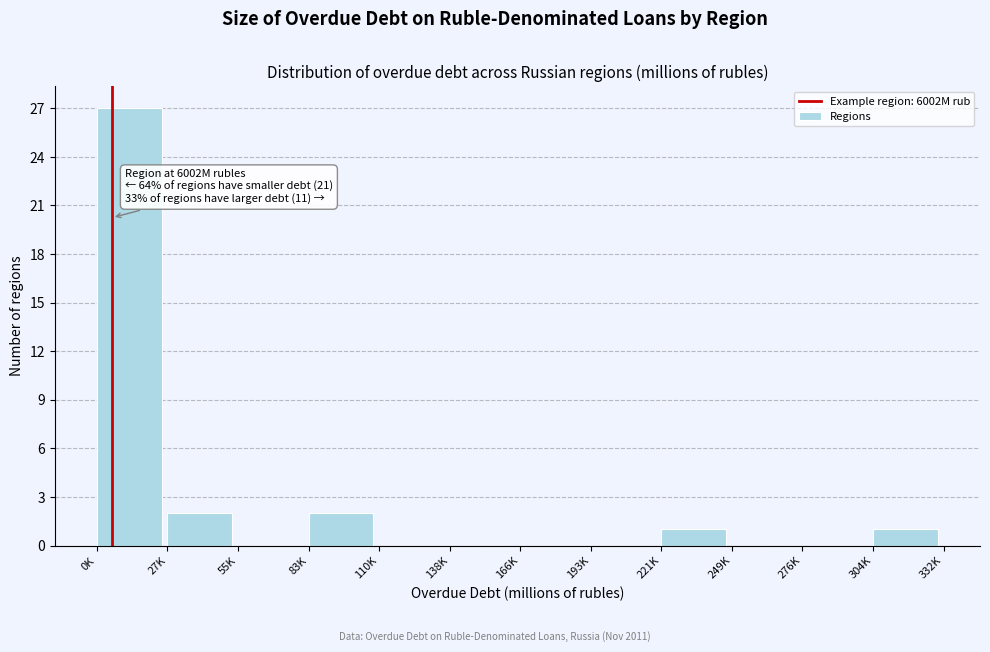

Reading left to right, list all the values displayed in this chart.

0K=27	27K=2	55K=0	83K=2	110K=0	138K=0	166K=0	193K=0	221K=1	249K=0	276K=0	304K=1